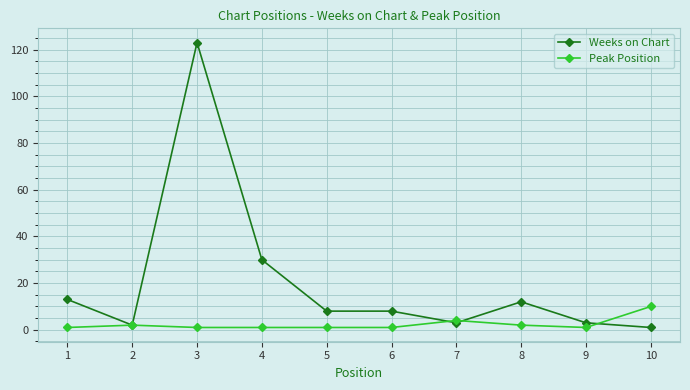

At which category does the chart reach its peak across all series?

3